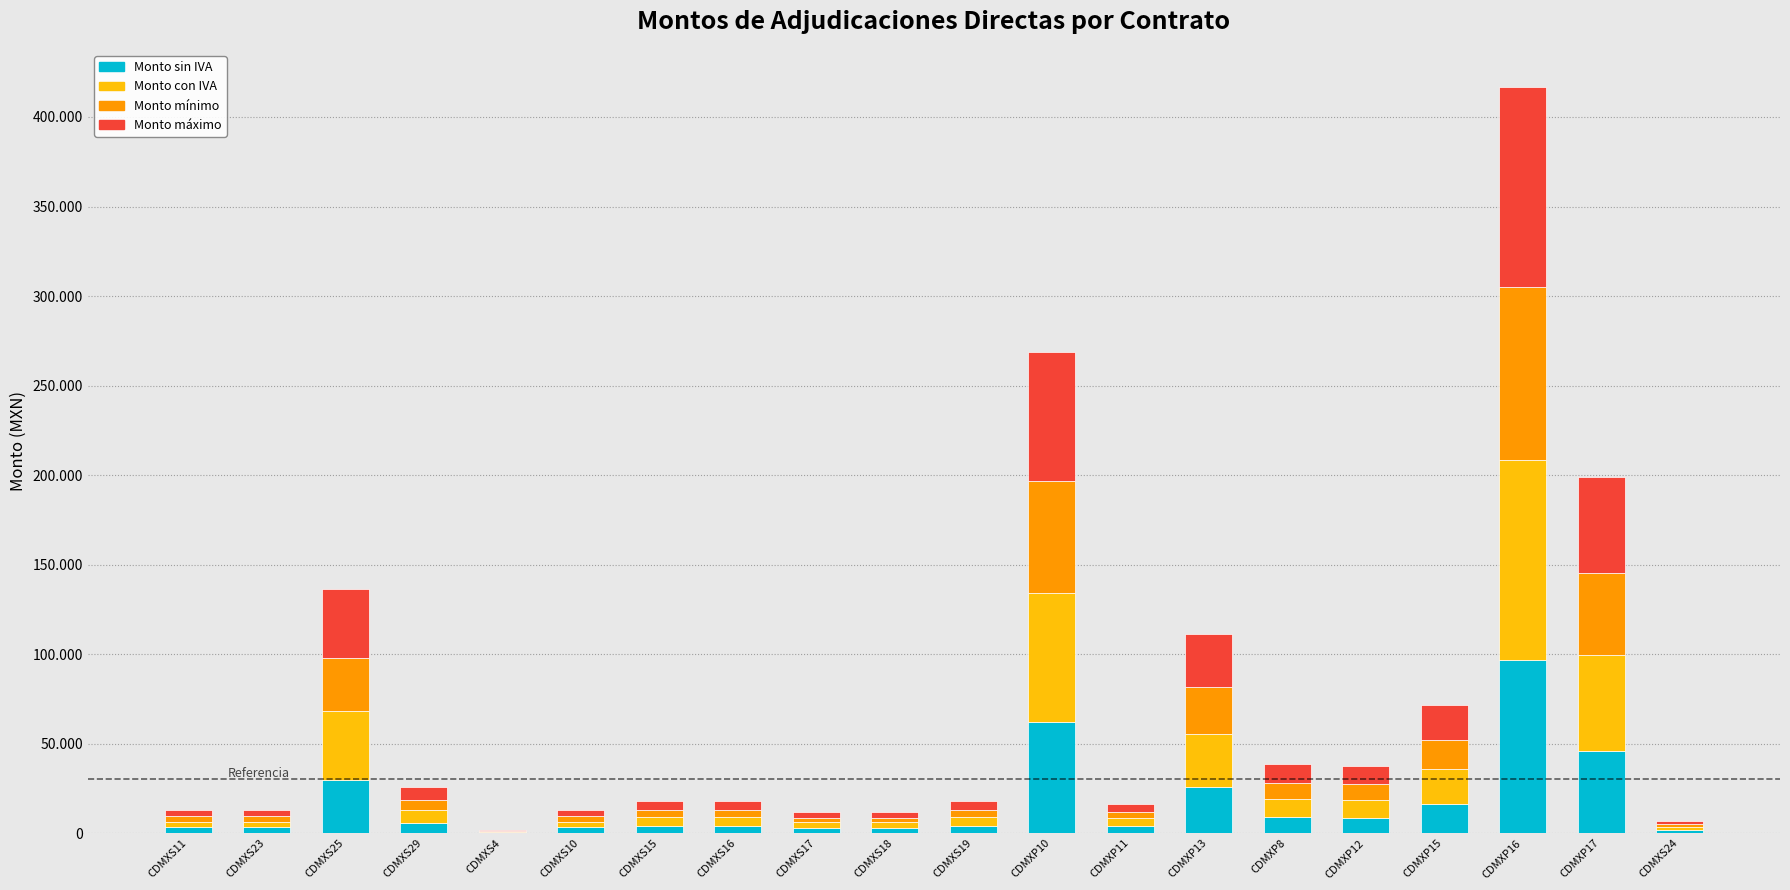

Are the bars horizontal?

No